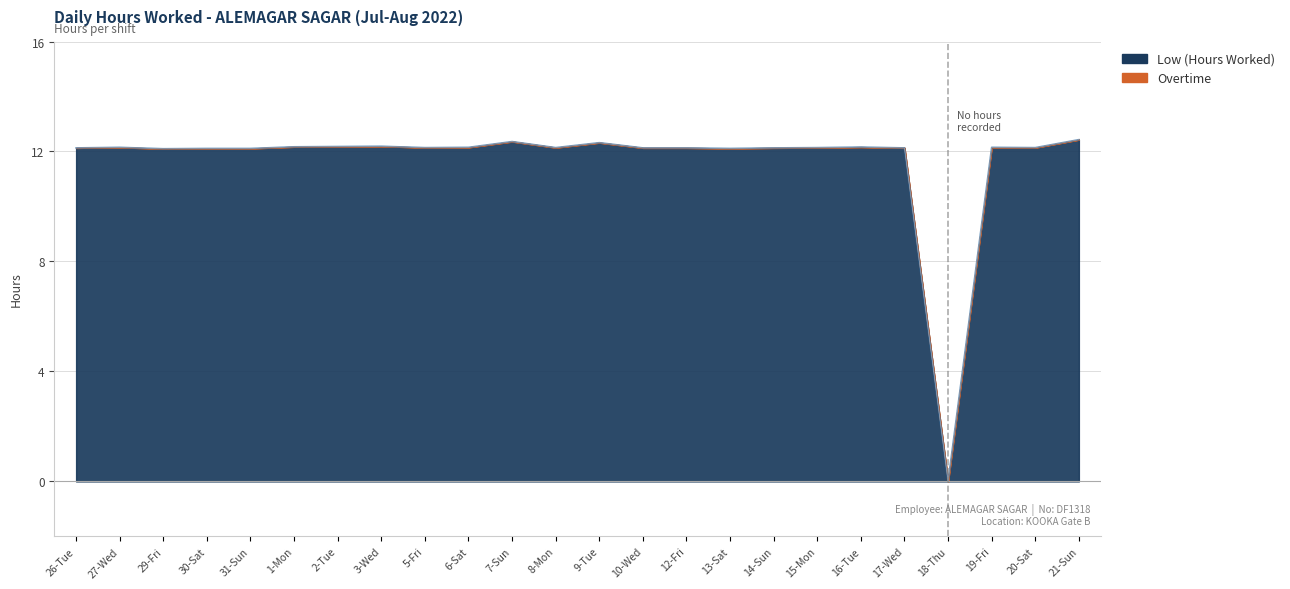

What is the approximate value at 1-Mon?

12.2